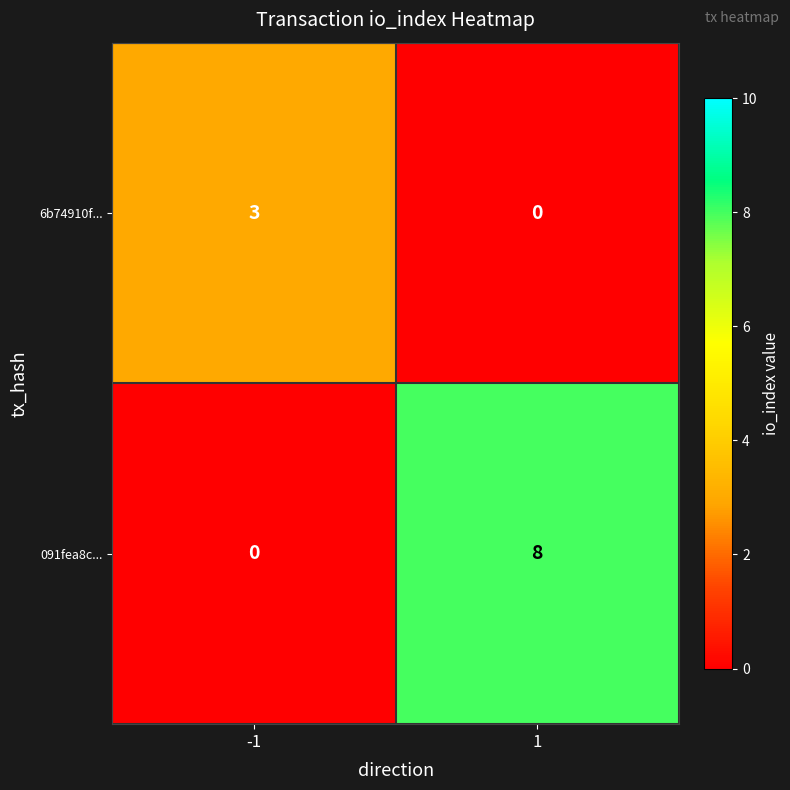

True or false: 6b74910f... has a value of 2 at 1.

False